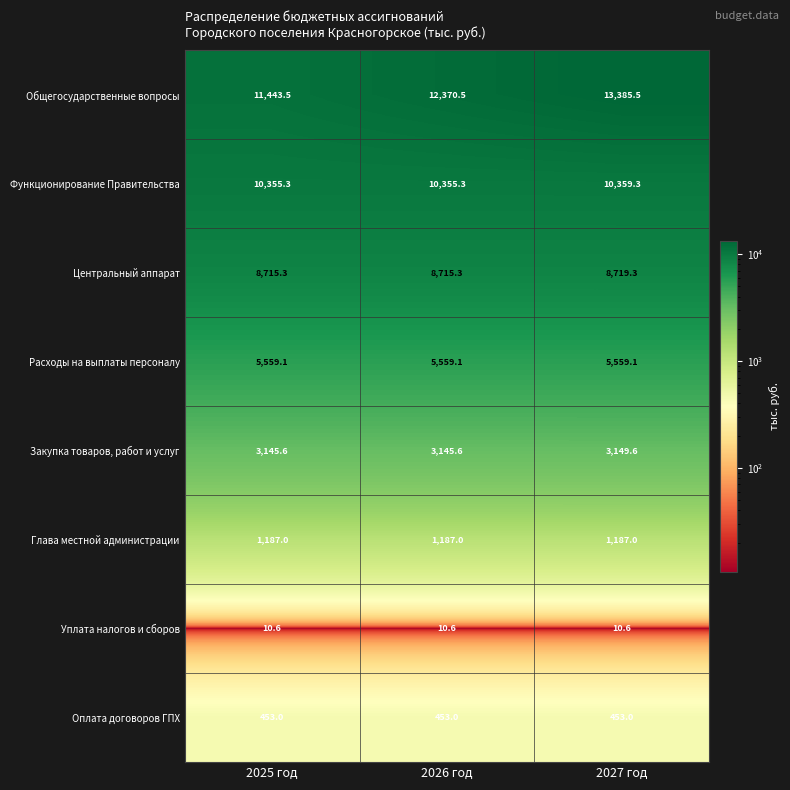

Which series has the largest total across all categories?

Общегосударственные вопросы